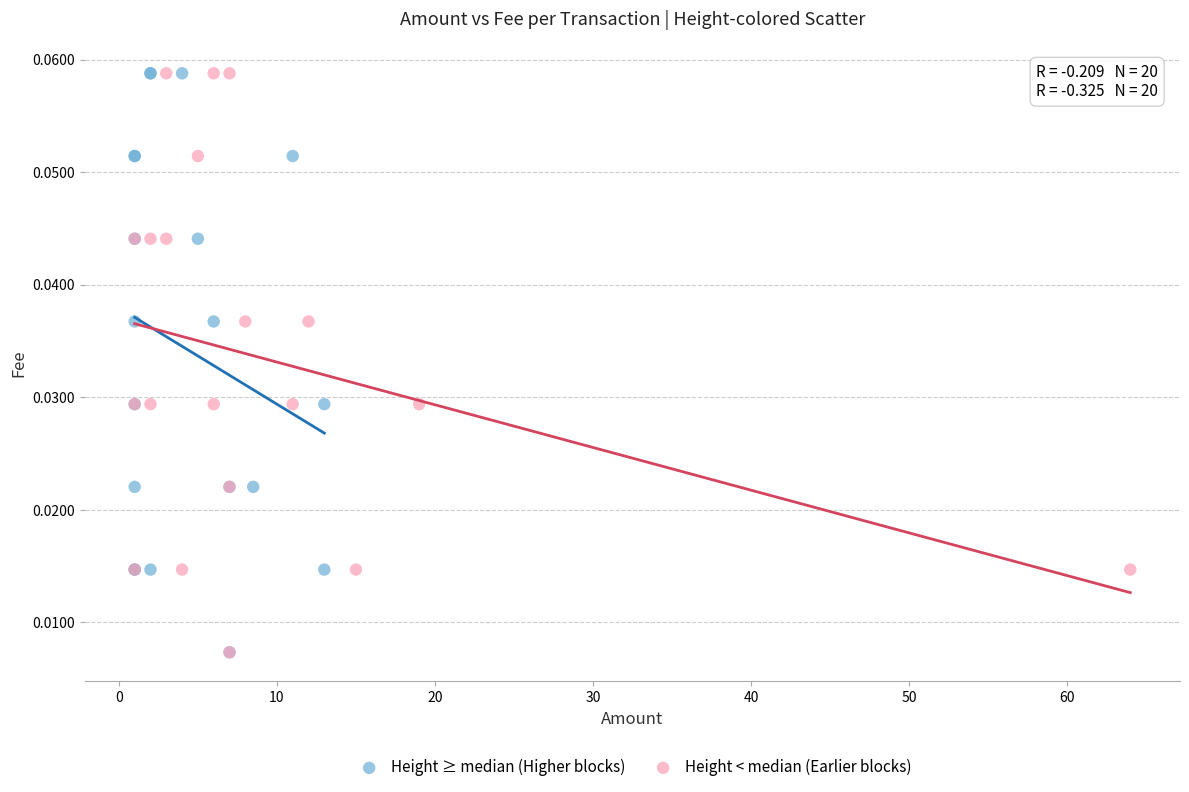

What are all the series names shown in the legend?

Height ≥ median (Higher blocks), Height < median (Earlier blocks)